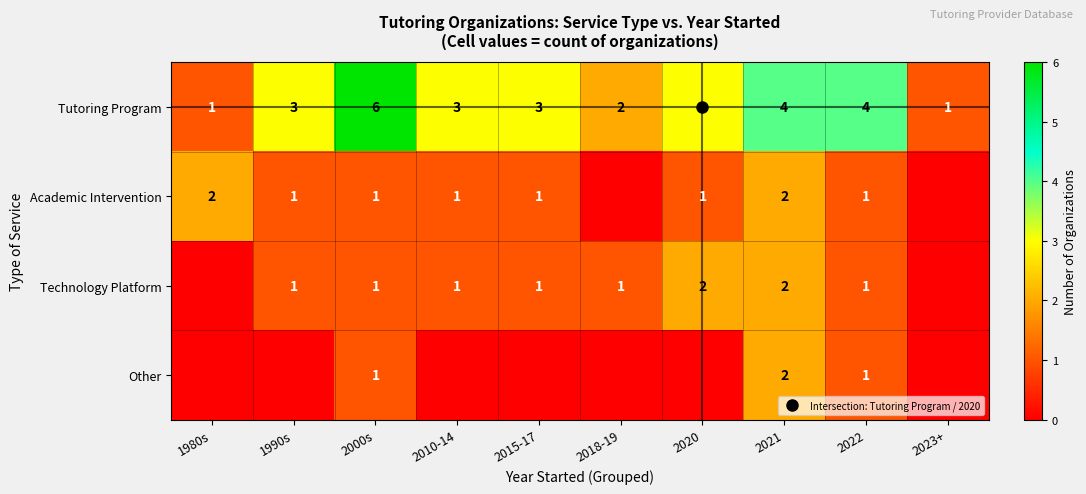

True or false: Academic Intervention has a value of 1 at 2010-14.

False